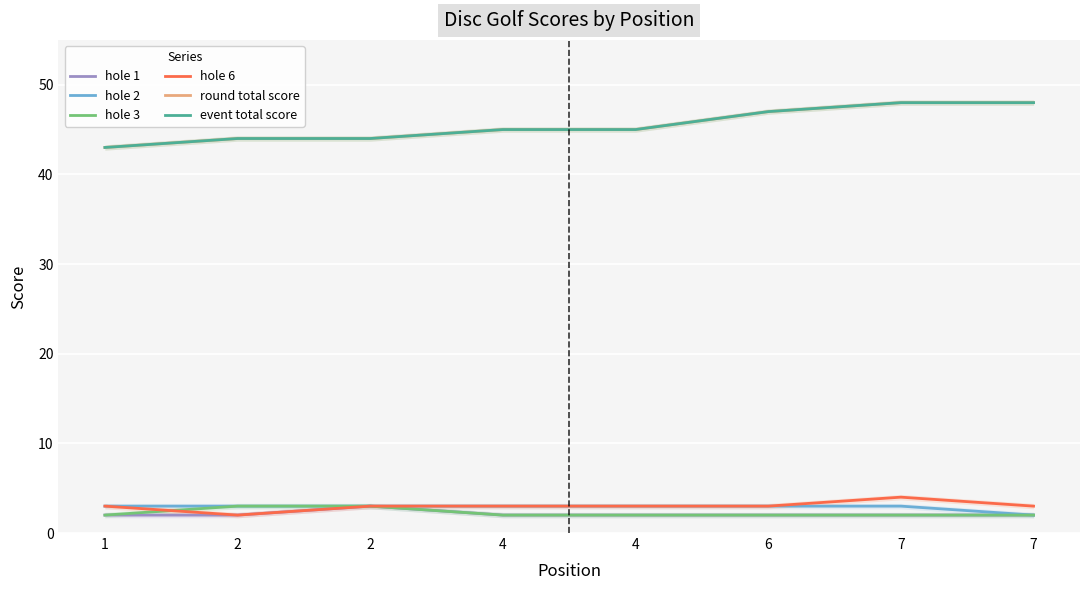

What is the spread (max minus min) of values at 7?

46